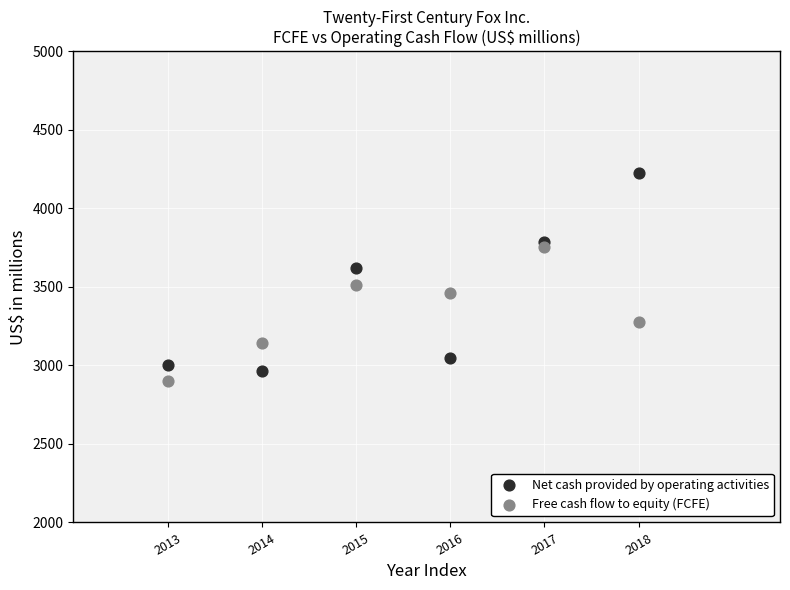

Which series contains the highest Y value?

Net cash provided by operating activities